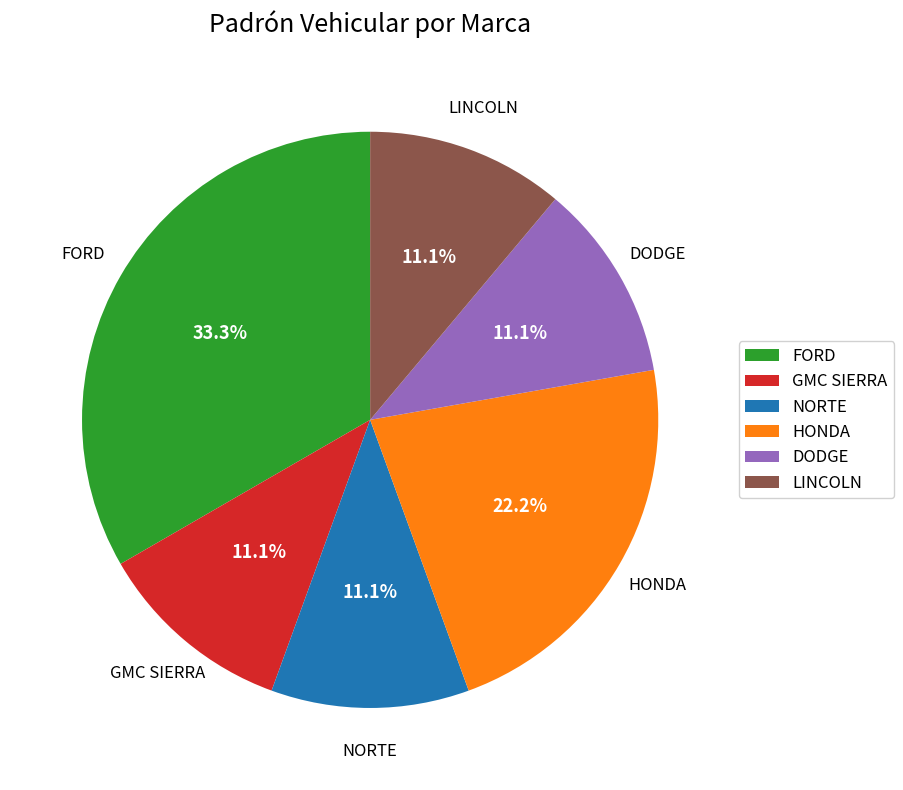

Does HONDA account for over 50% of the chart?

No